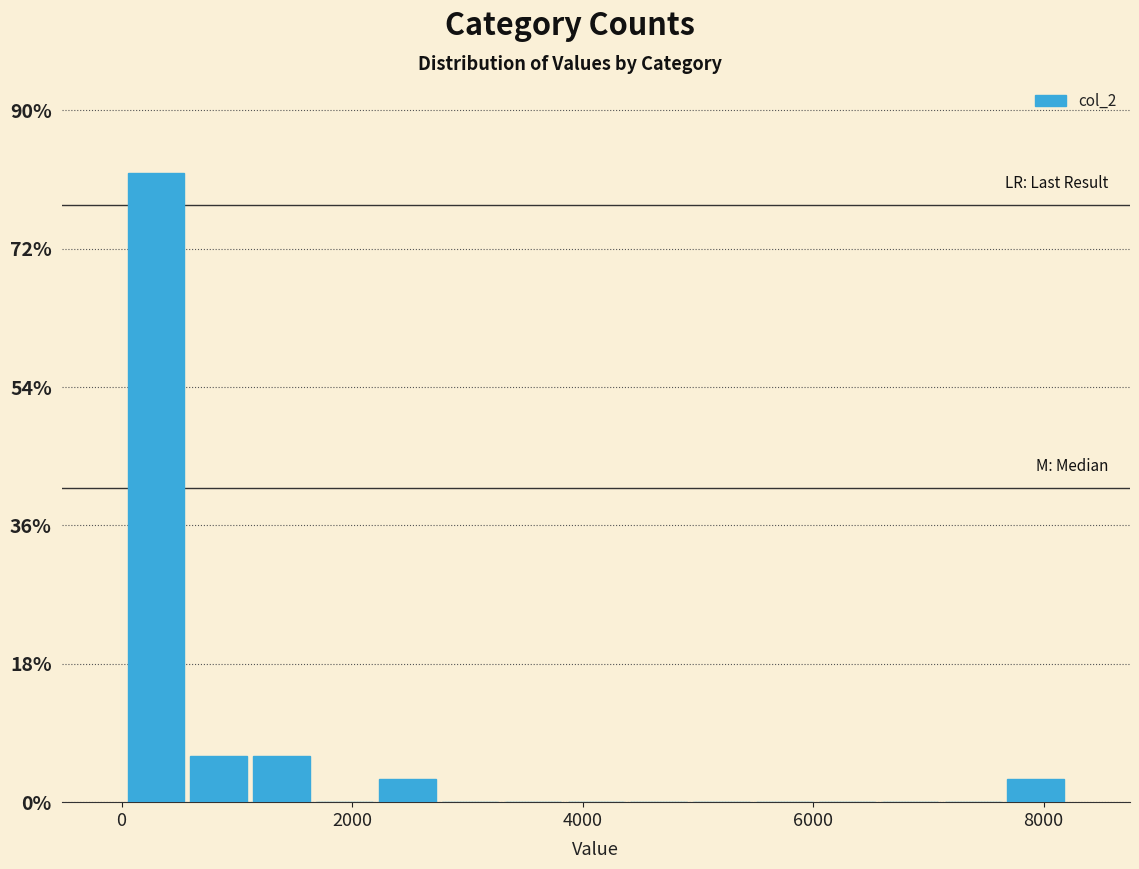

Read against the x-axis, roughly where is the centre of the tallest bar?

200